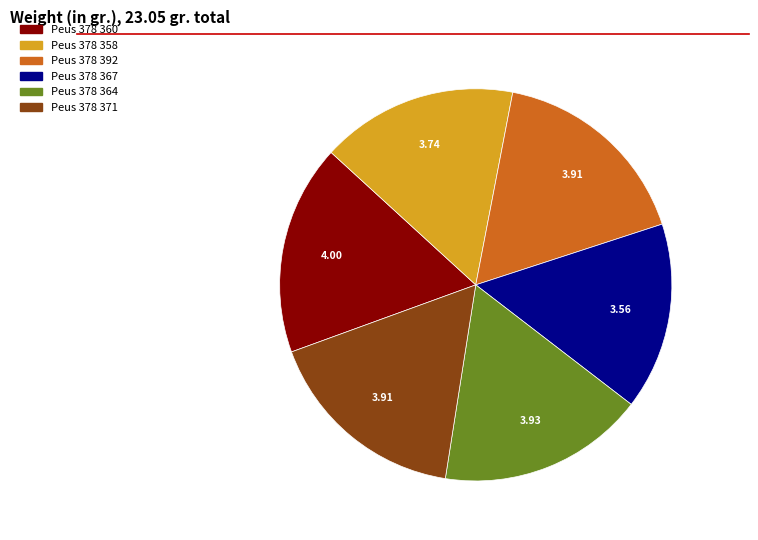

The Peus 378 360 slice represents 17% of the pie. True or false?

True